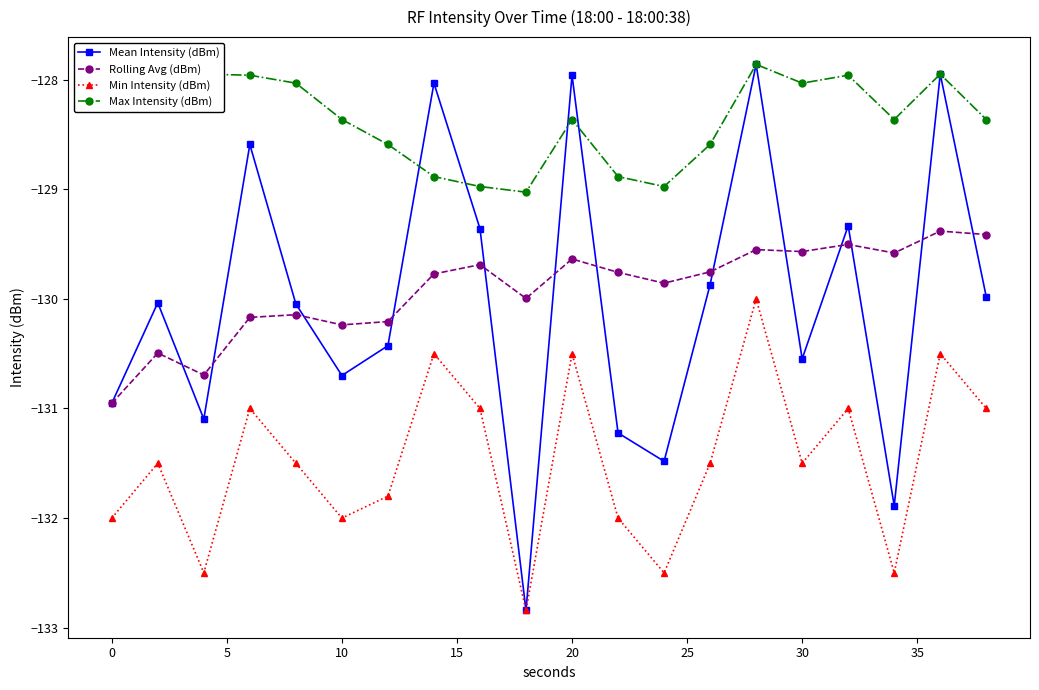

How many lines are shown in the chart?

4